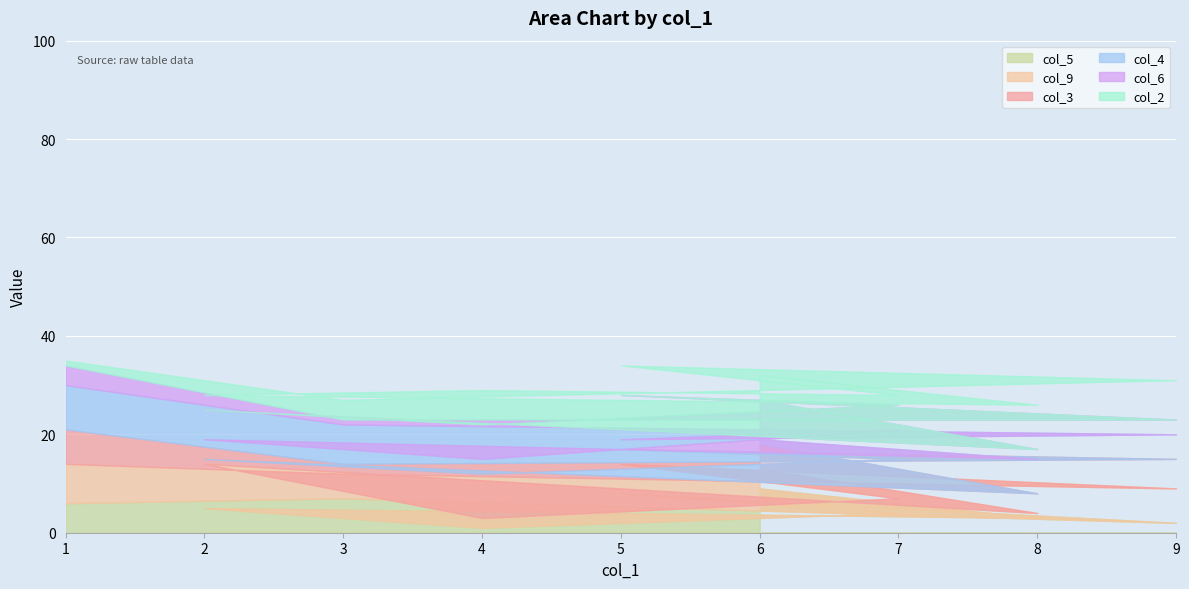

Between 7 and 4, which series saw the biggest shift?

col_2